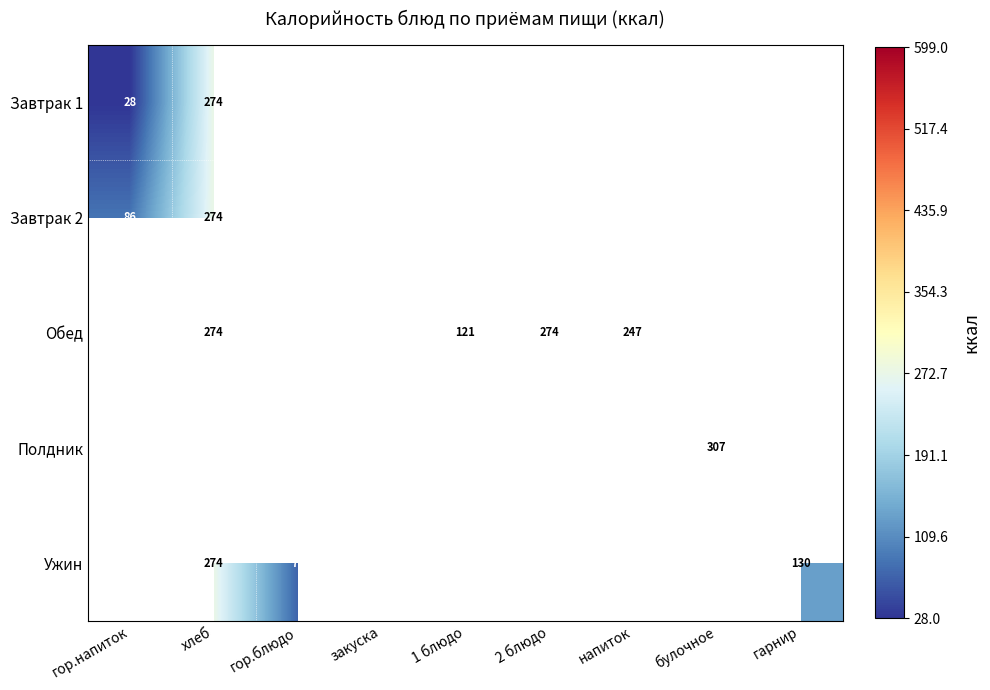

The Обед series shows 371 at напиток. True or false?

False